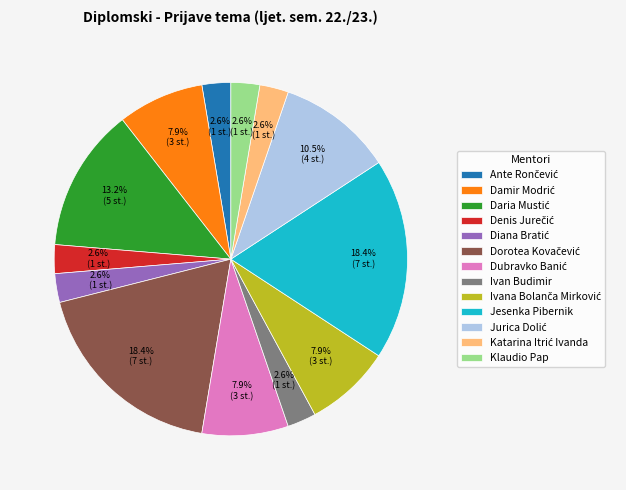

Does any single category account for the majority?

No